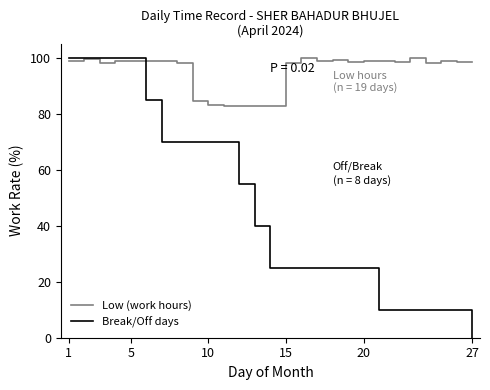

Which series has the largest range (max minus min)?

Break/Off days